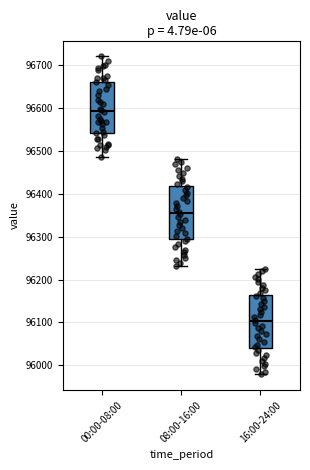

Reading left to right, read every box against the y-axis: the position of its median line, the range the box covers, and the ends of its whiskers. The values are not printed on the chart, so give them approximately, as read against the axis.

00:00-08:00: median 96590, box 96540 to 96660, whiskers 96490 to 96720
08:00-16:00: median 96360, box 96290 to 96420, whiskers 96230 to 96480
16:00-24:00: median 96100, box 96040 to 96160, whiskers 95980 to 96230